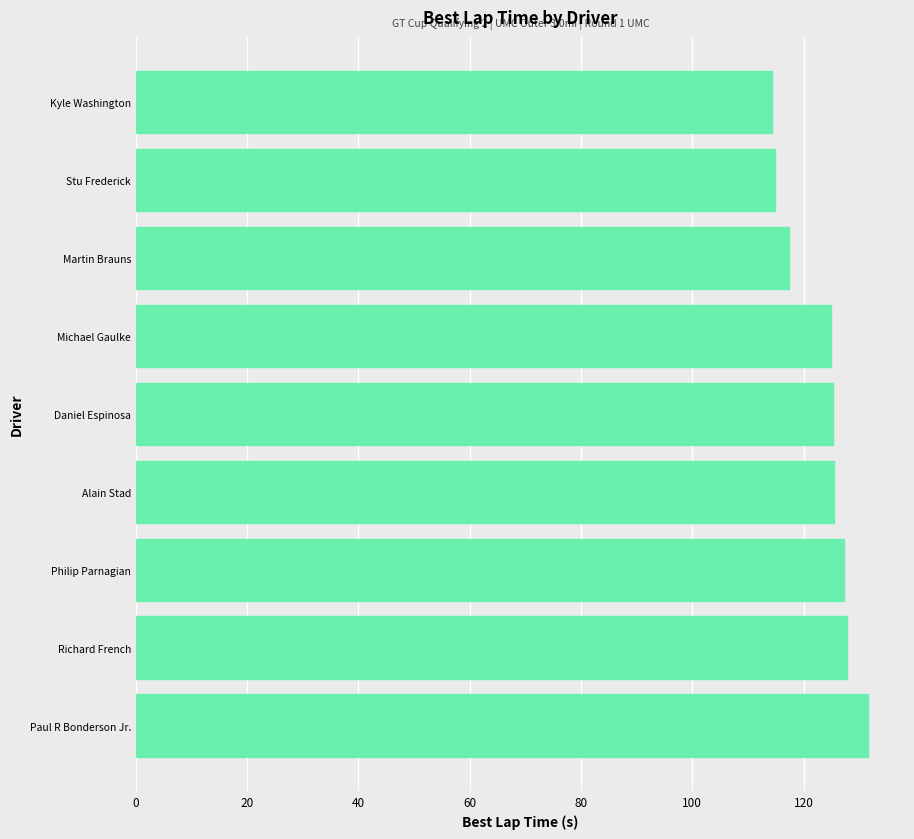

What position from the top is Philip Parnagian?

7